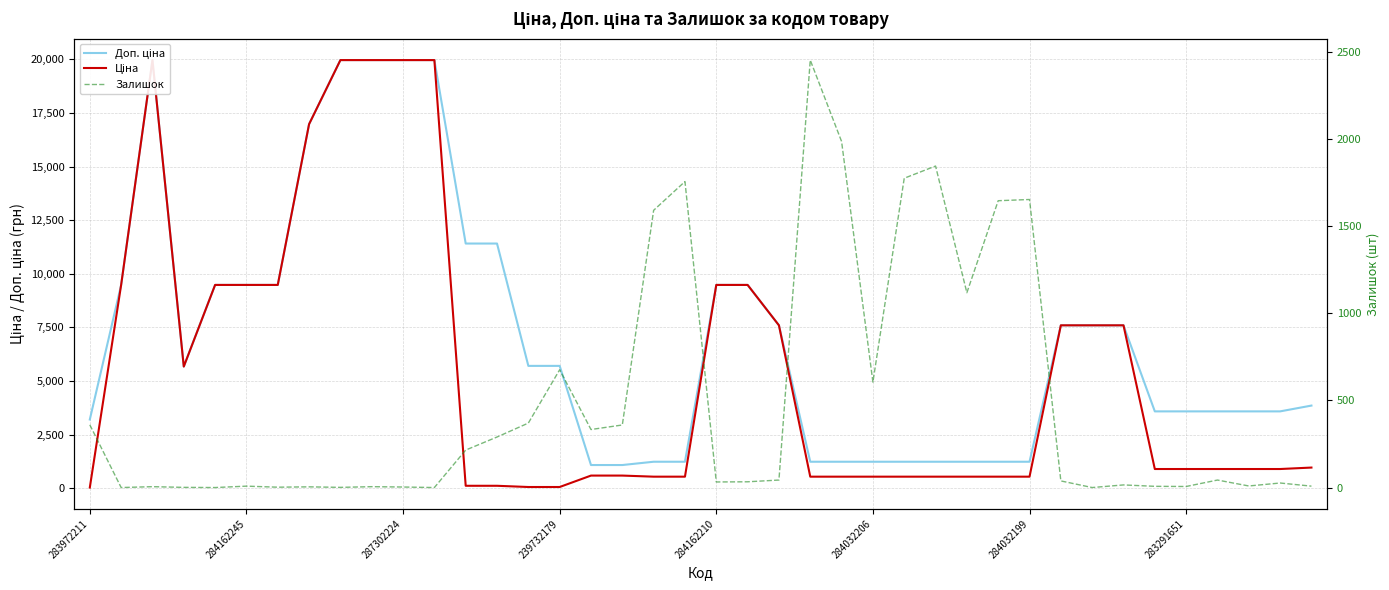

Where is Ціна nearest to the value 9998?

284162245